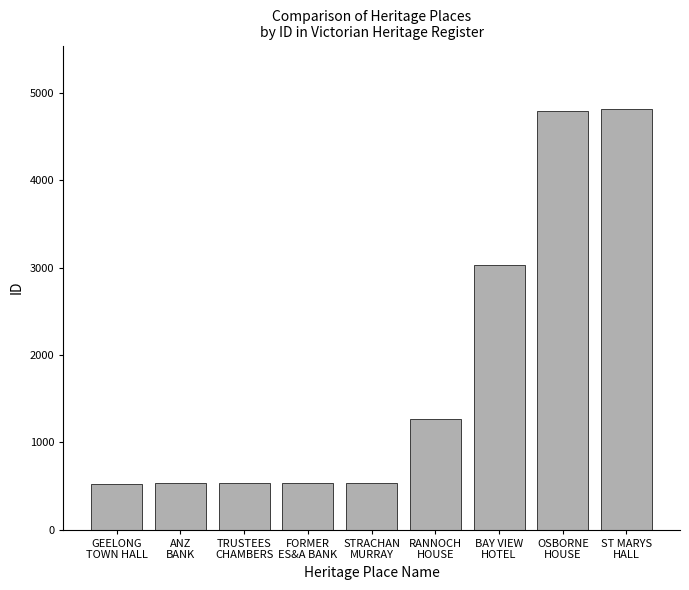

What is the greatest value displayed?

4818